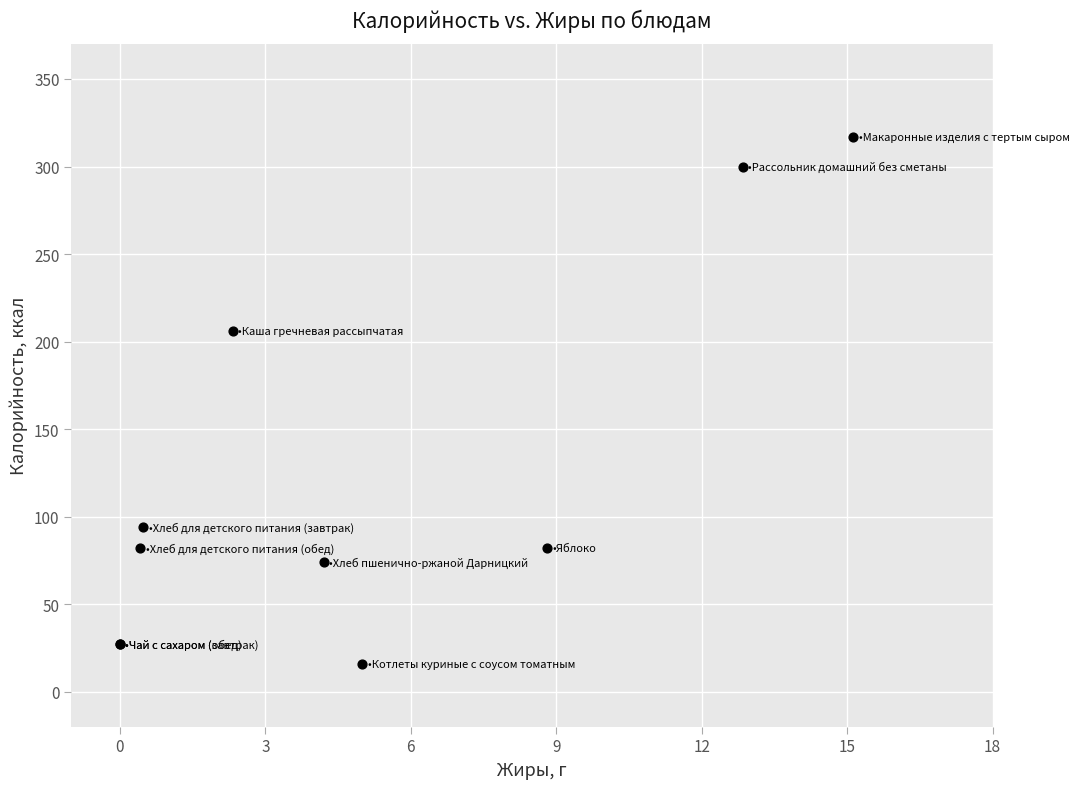

What Y value in the scatter plot is closest to 166?

206